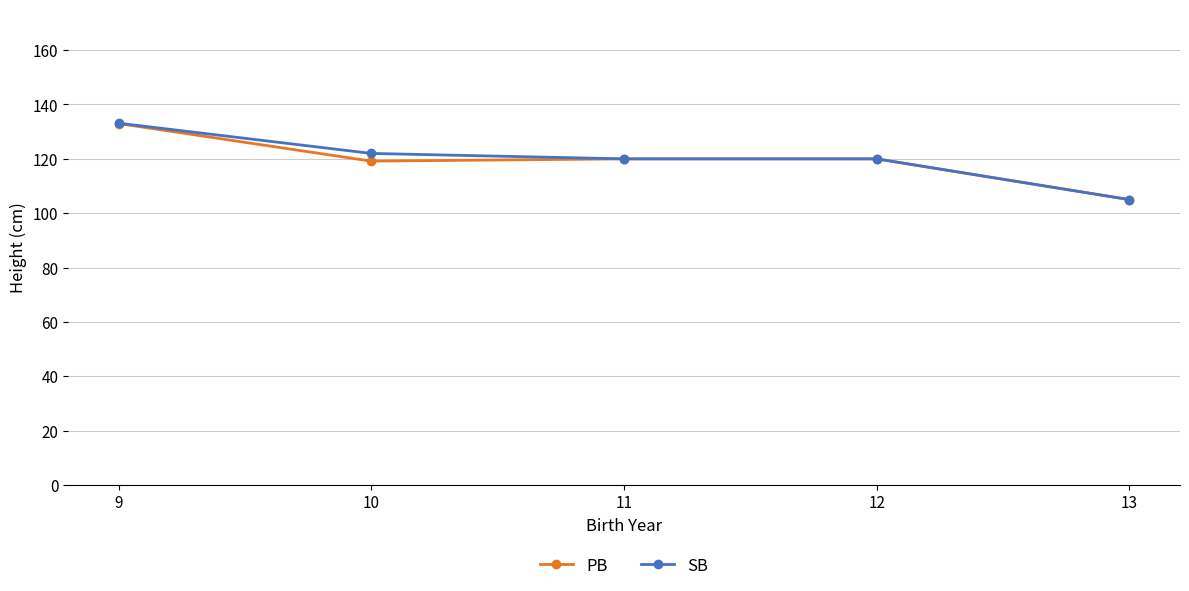

What is the sum of all PB values?

597.2